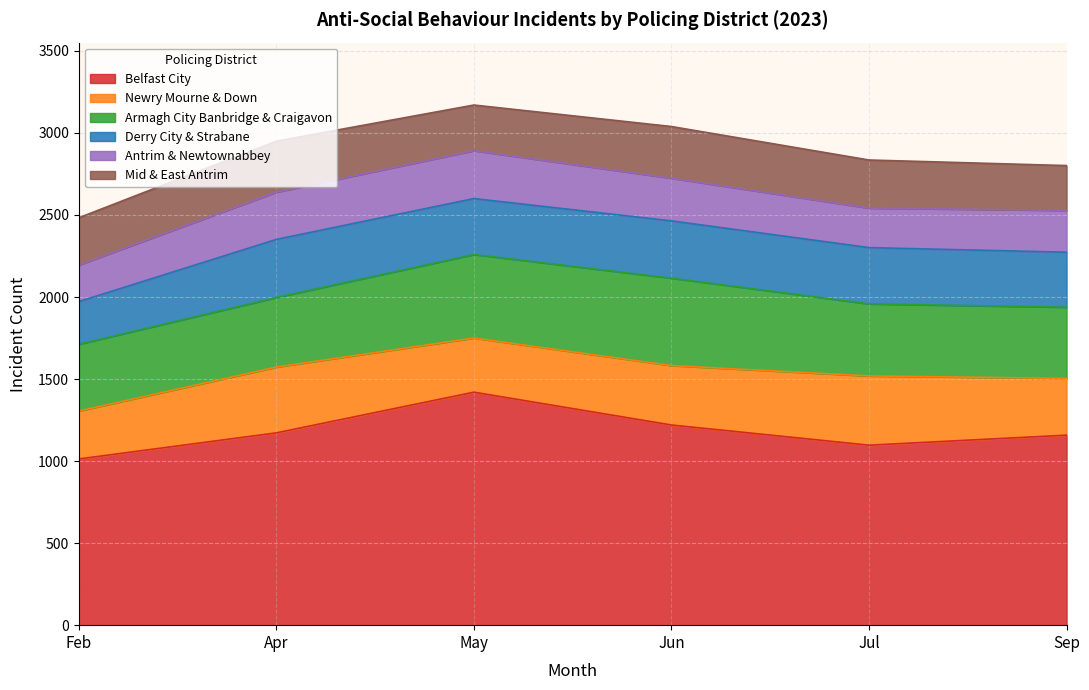

Does the chart have visible grid lines?

Yes